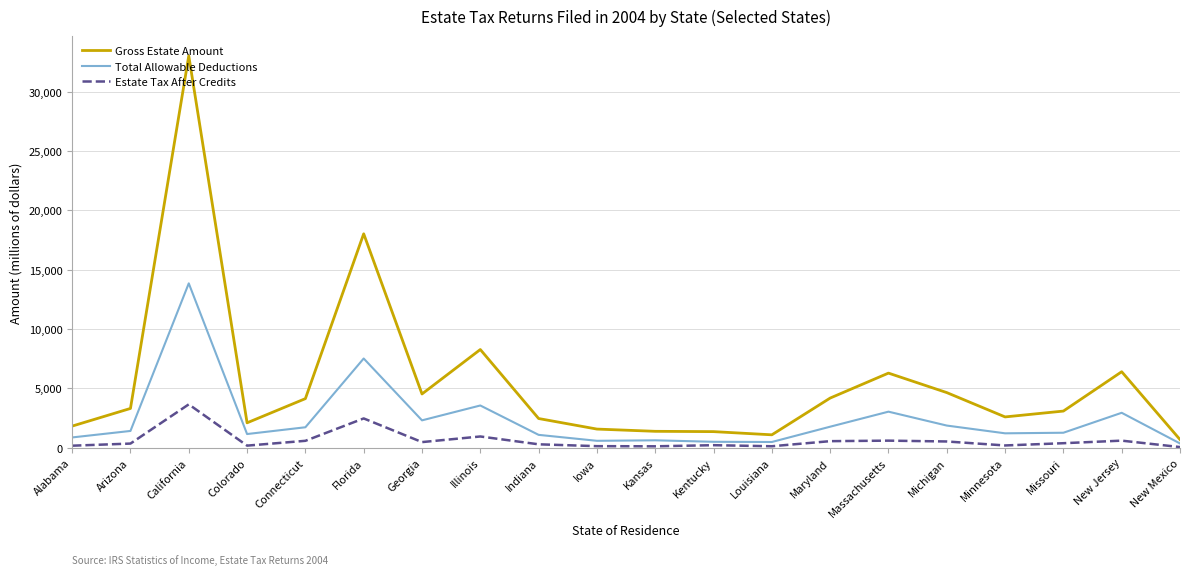

What is the lowest value of the Gross Estate Amount series?

689.9